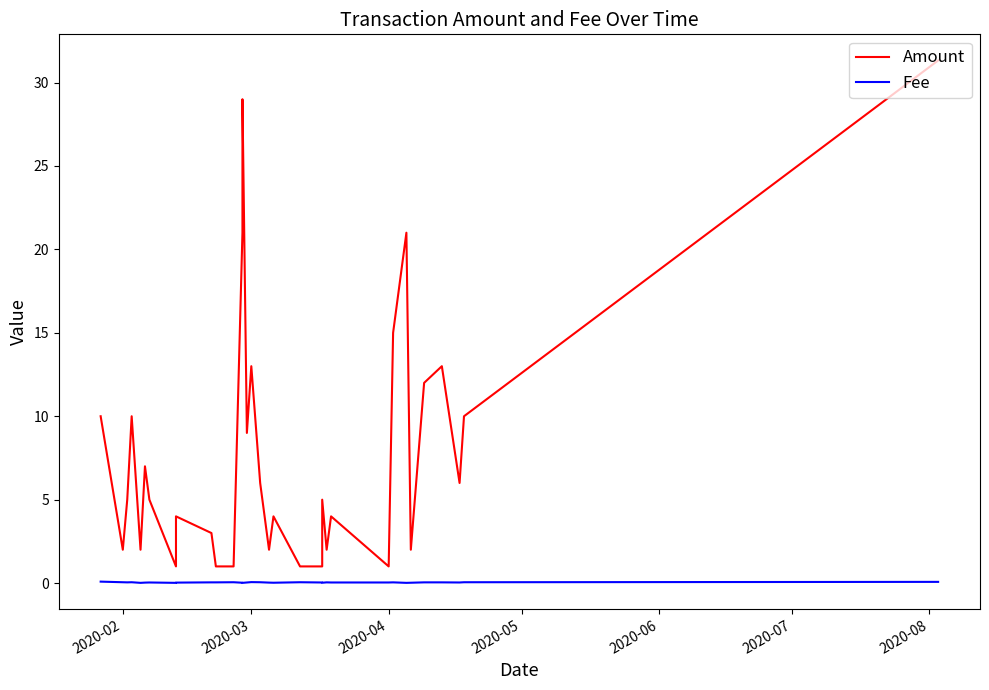

Is the value of Fee at 20 greater than the value of Amount at 11?

No